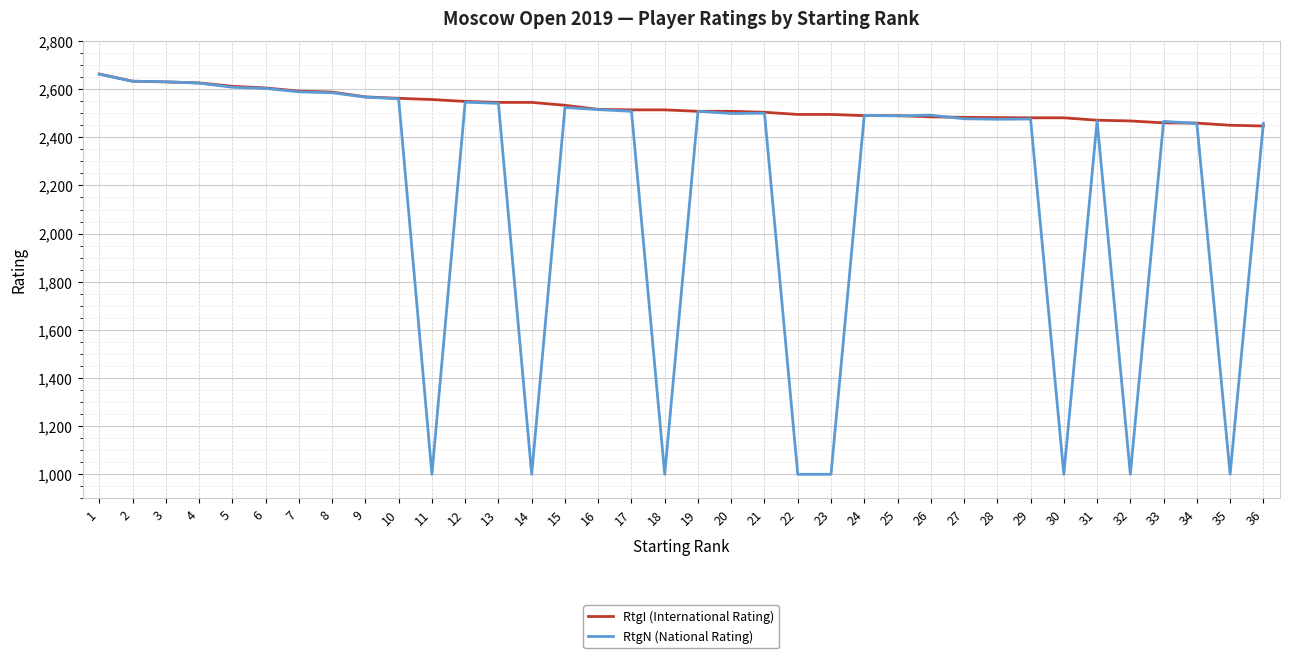

Between 6 and 35, which series saw the biggest shift?

RtgN (National Rating)